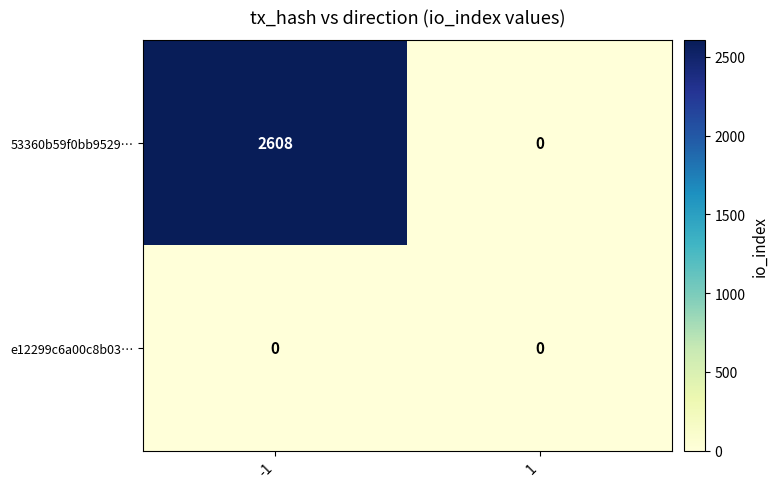

What is the difference between the maximum and minimum values in the 53360b59f0bb9529… series?

2608